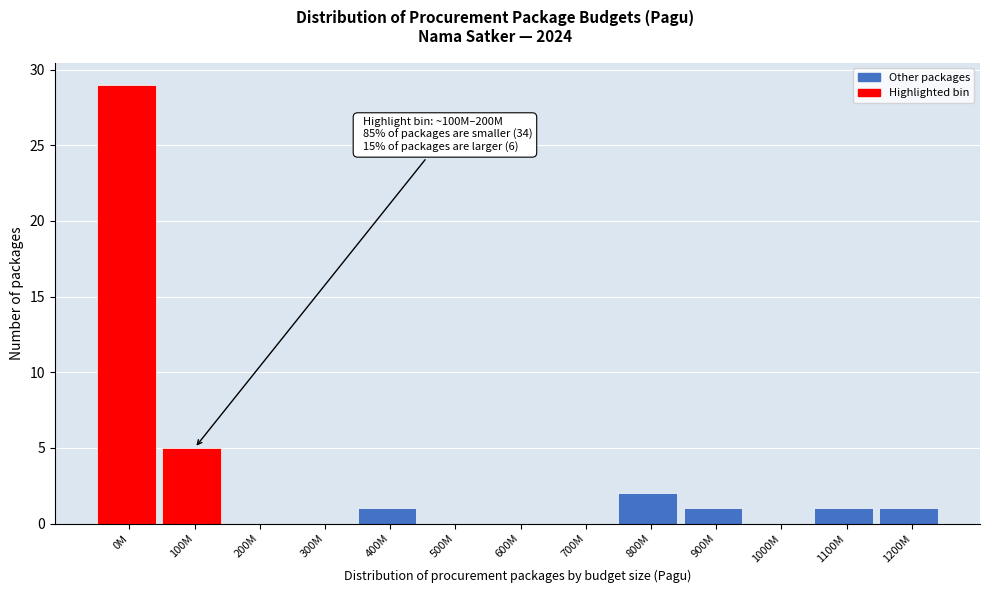

Reading left to right, what are all the values shown in this chart?

0M=29	100M=5	200M=0	300M=0	400M=1	500M=0	600M=0	700M=0	800M=2	900M=1	1000M=0	1100M=1	1200M=1